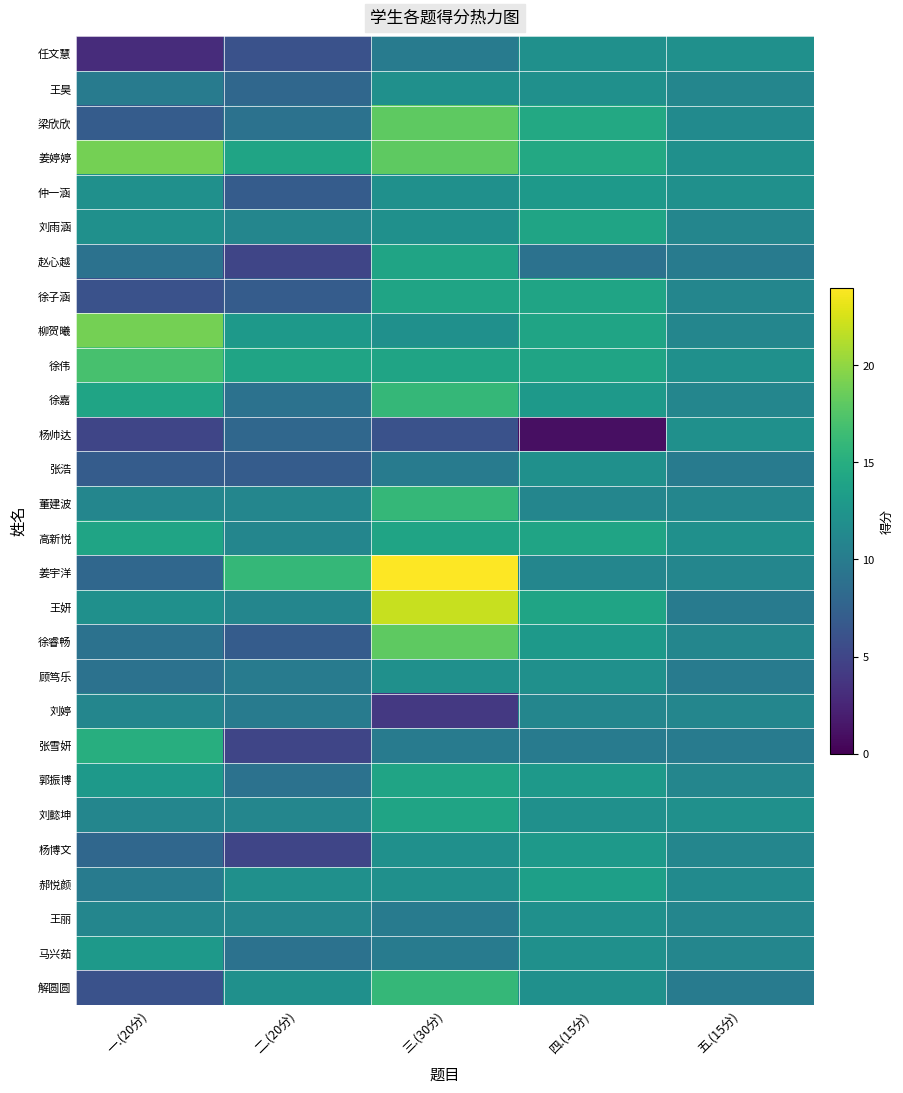

Which series changed the most between 四.(15分) and 五.(15分)?

杨帅达